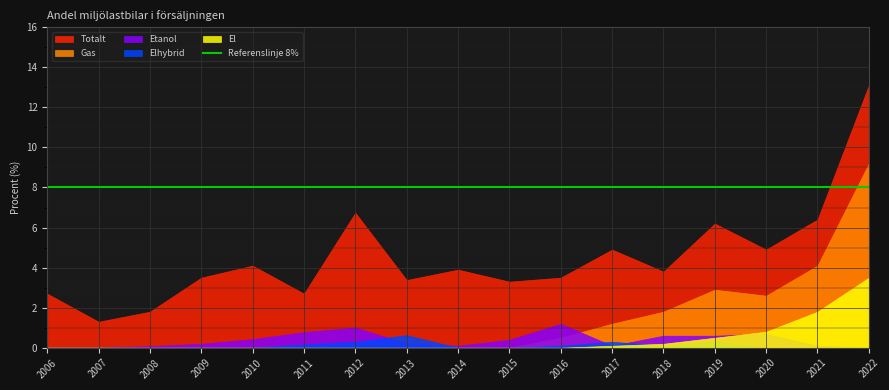

Reading right to left, transcribe all the data shown in this chart.

Totalt: 13.1	6.4	4.9	6.2	3.8	4.9	3.5	3.3	3.9	3.4	6.7	2.7	4.1	3.5	1.8	1.3	2.7
Etanol: 0.0	0.1	0.7	0.6	0.6	0.1	1.2	0.4	0.1	0.2	1.0	0.8	0.4	0.2	0.1	0.0	0.0
Elhybrid: 0.0	0.0	0.0	0.3	0.1	0.3	0.1	0.0	0.0	0.6	0.3	0.2	0.0	0.0	0.0	0.0	0.0
Gas: 9.2	4.1	2.6	2.9	1.8	1.2	0.5	0.0	0.0	0.0	0.0	0.0	0.0	0.0	0.0	0.0	0.0
El: 3.5	1.8	0.8	0.5	0.2	0.1	0.0	0.0	0.0	0.0	0.0	0.0	0.0	0.0	0.0	0.0	0.0